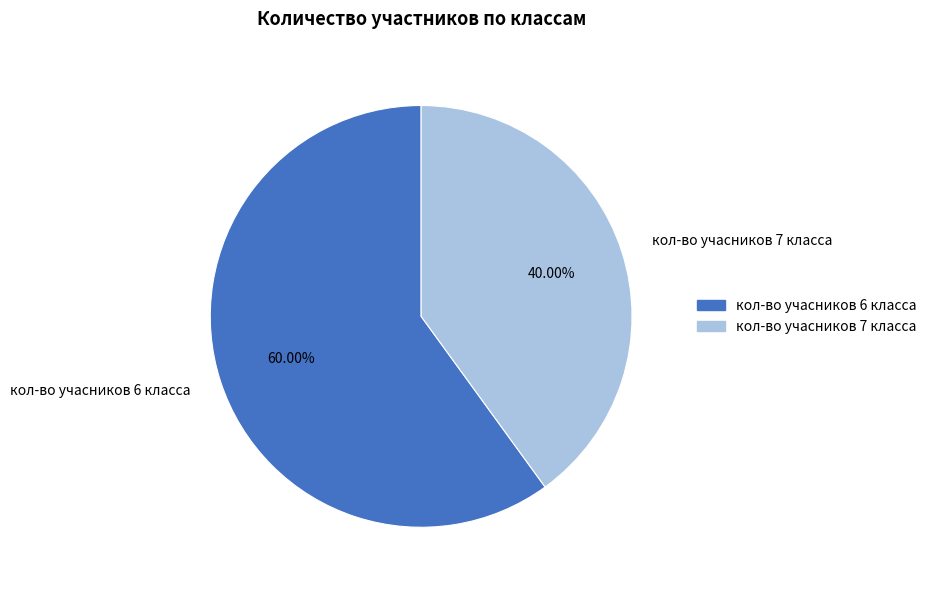

What is the smallest slice in the pie chart?

кол-во учасников 7 класса